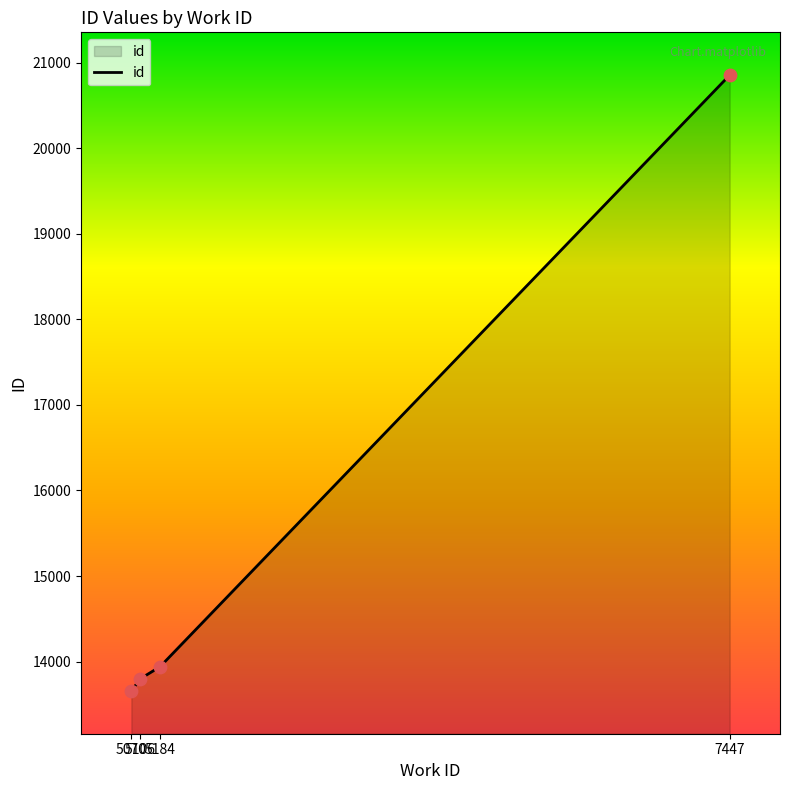

Which has a higher value, 5106 or 5184?

5184